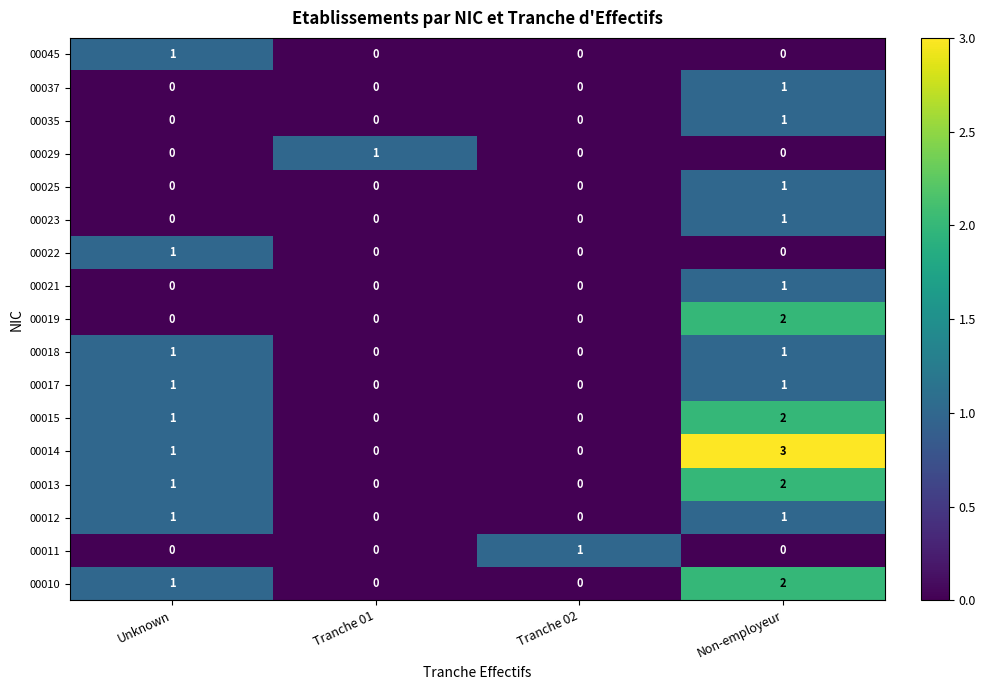

Is the value of 00037 at Tranche 01 greater than the value of 00022 at Unknown?

No